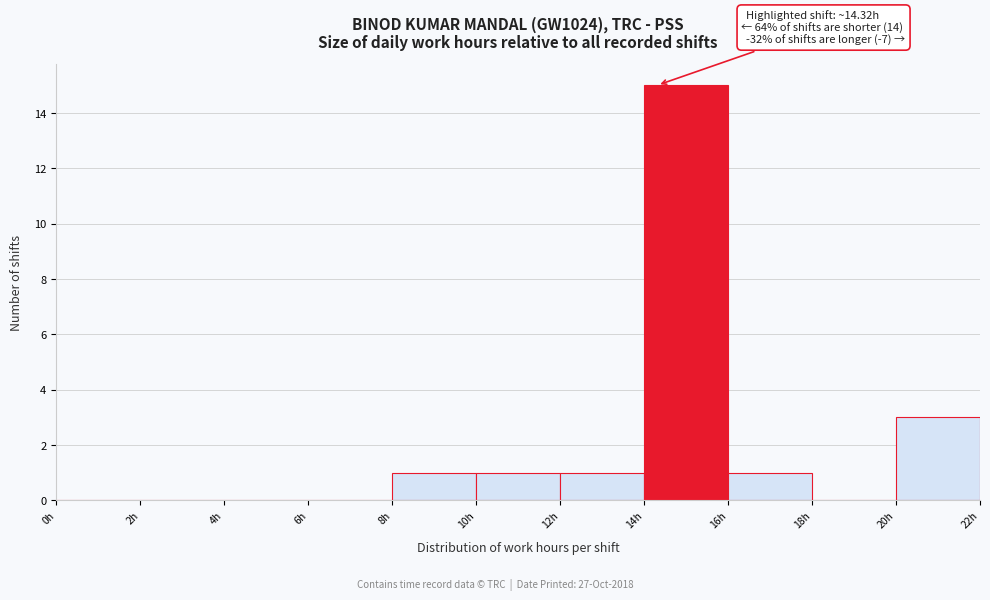

Which range on the x-axis has the tallest bar?

14 to 16